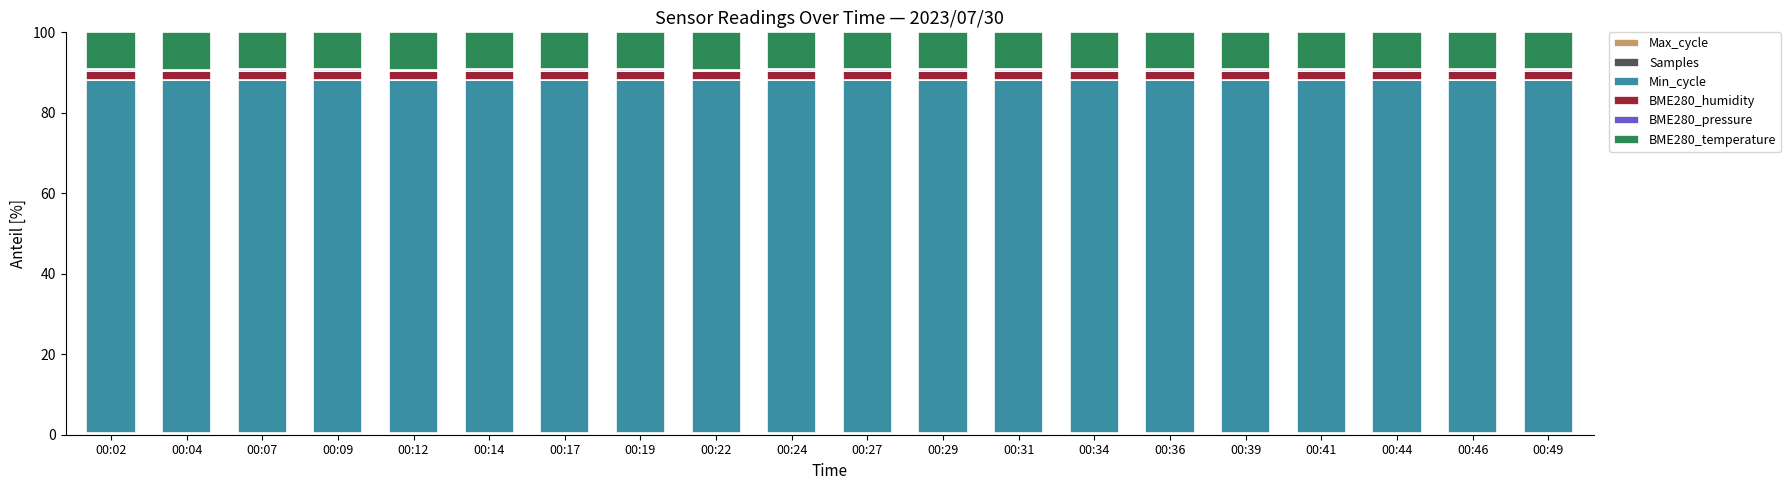

Are the bars horizontal?

No